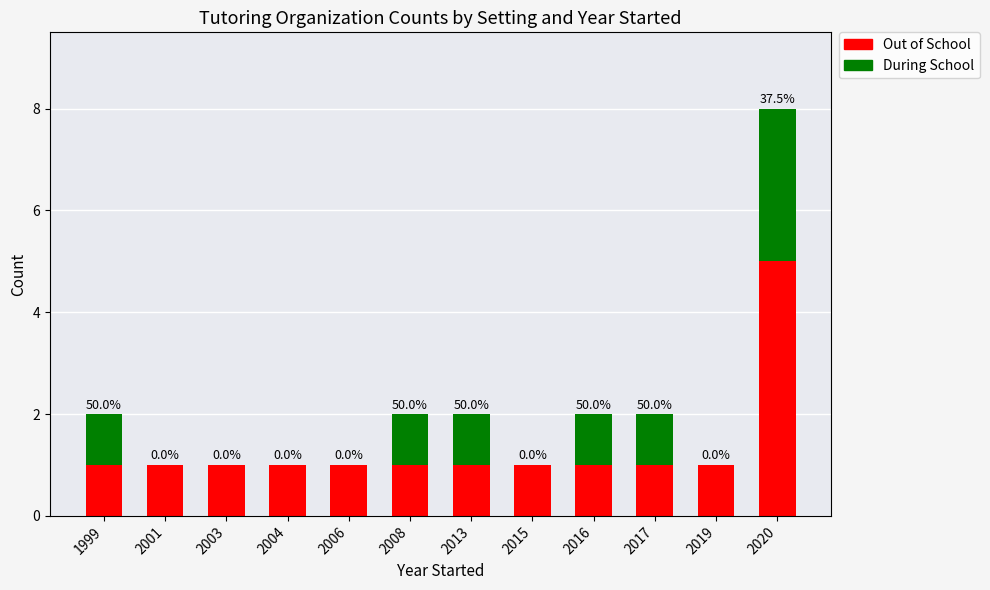

True or false: Out of School has a value of 2 at 2001.

False